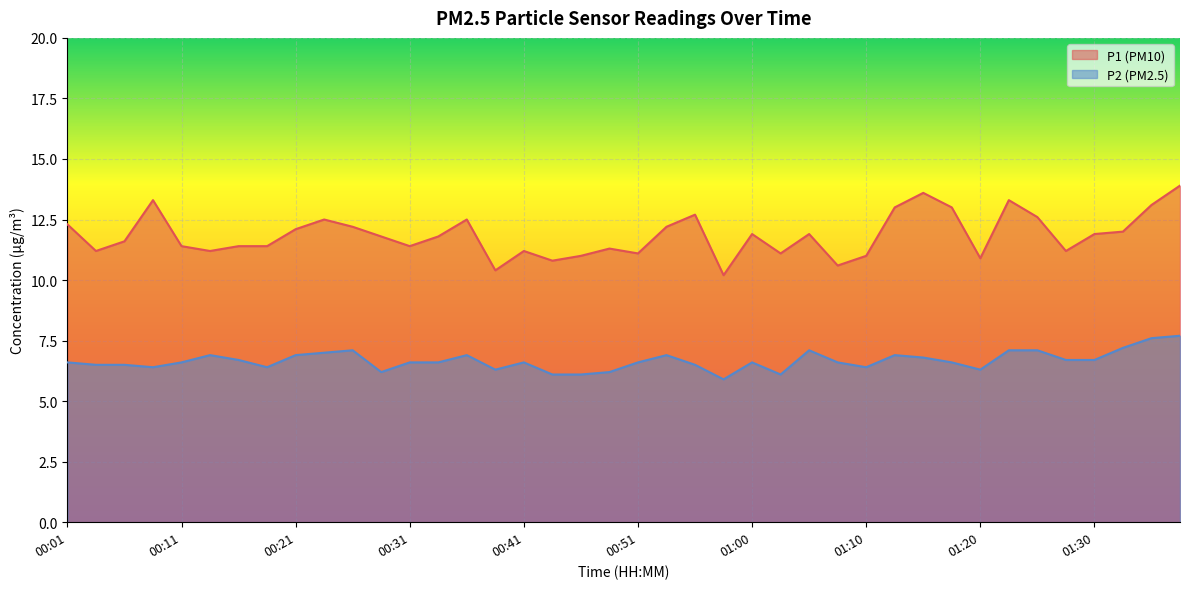

What is the value of the P2 point at the 27th from the left?

7.1